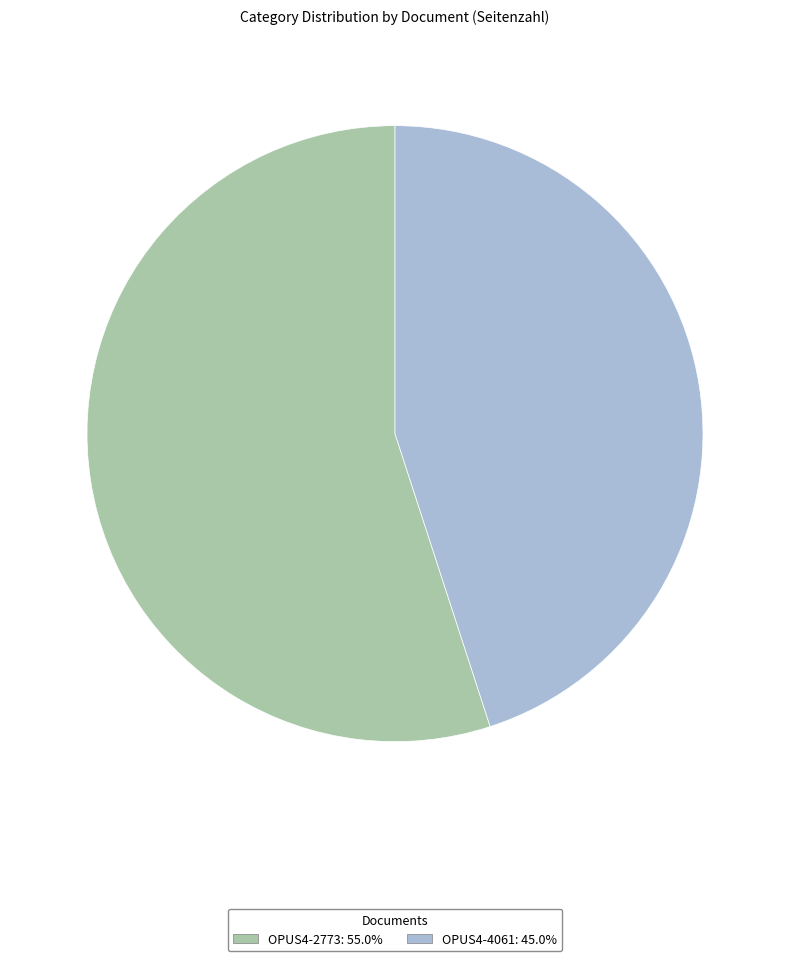

Rank the categories by value from highest to lowest.

OPUS4-2773, OPUS4-4061